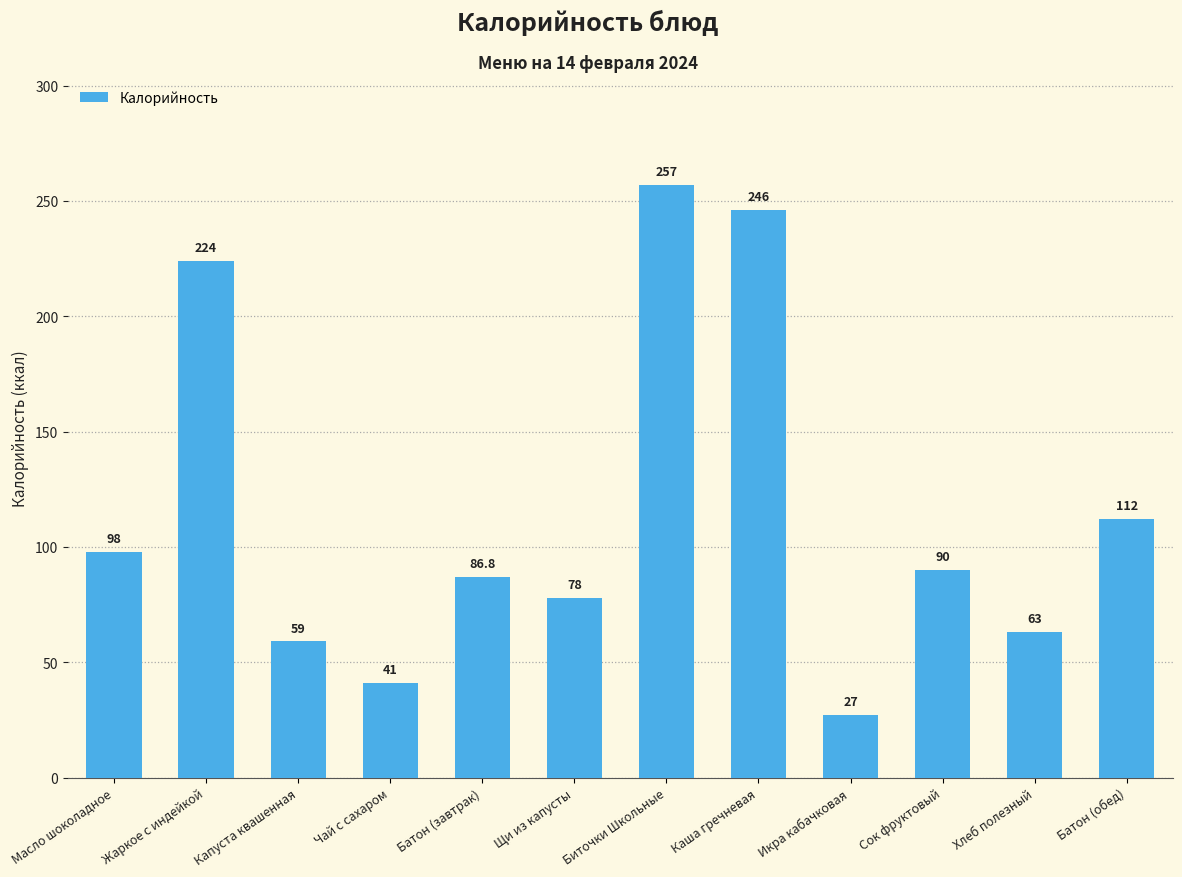

How many data points are less than 90?

6